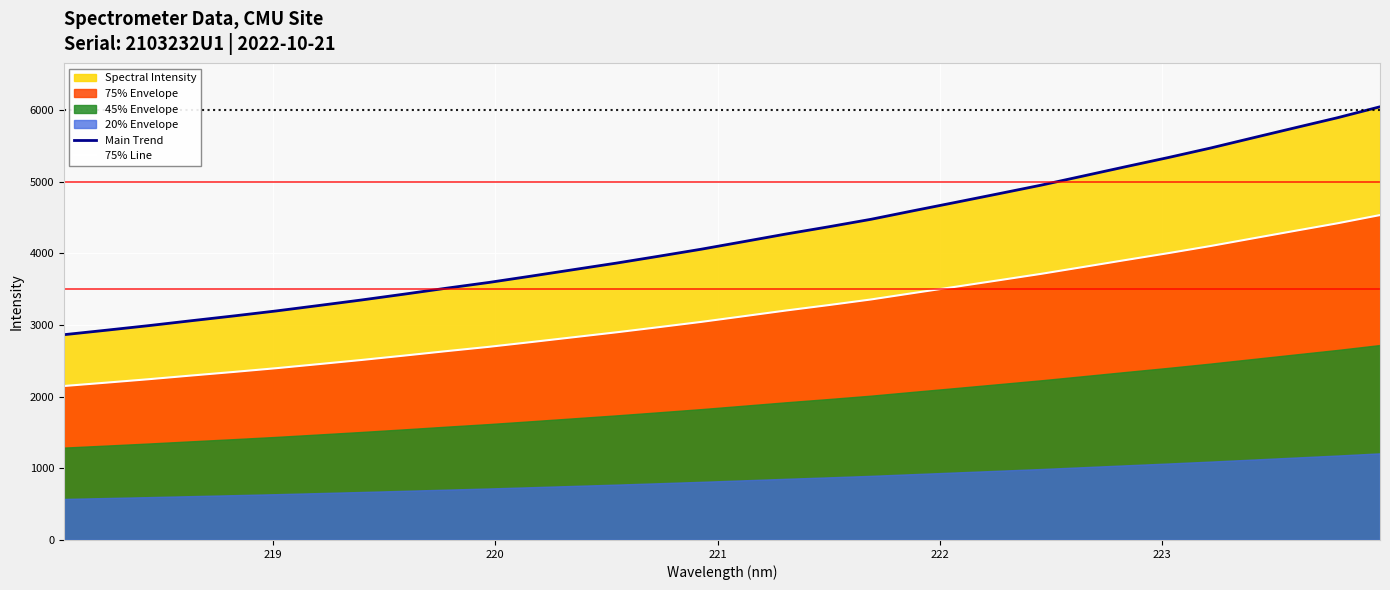

True or false: Main Trend and 75% Line intersect in this chart.

False